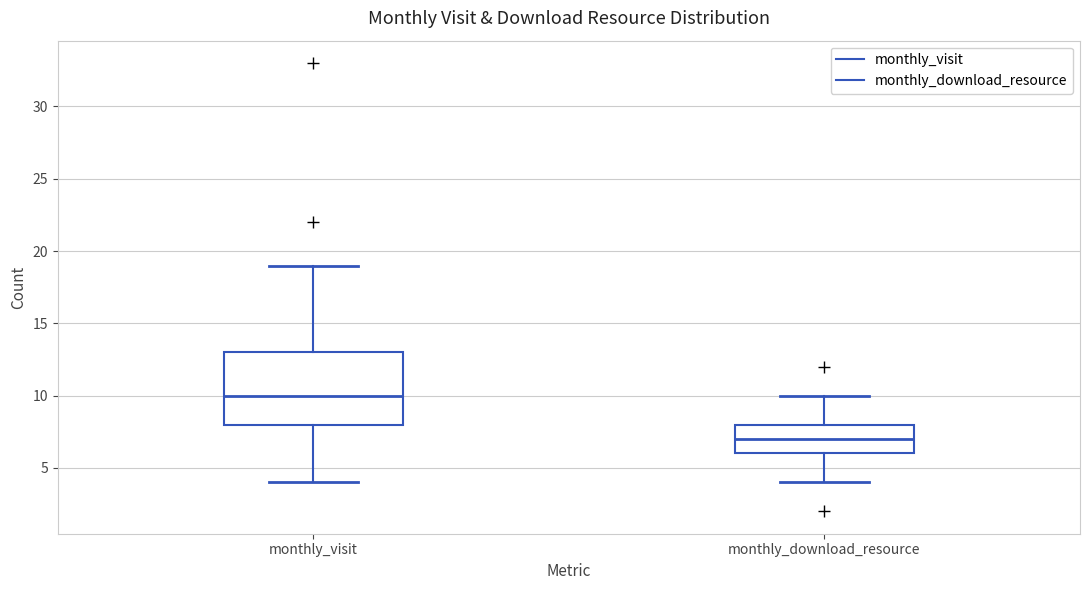

Which box's median line is the lowest?

monthly_download_resource